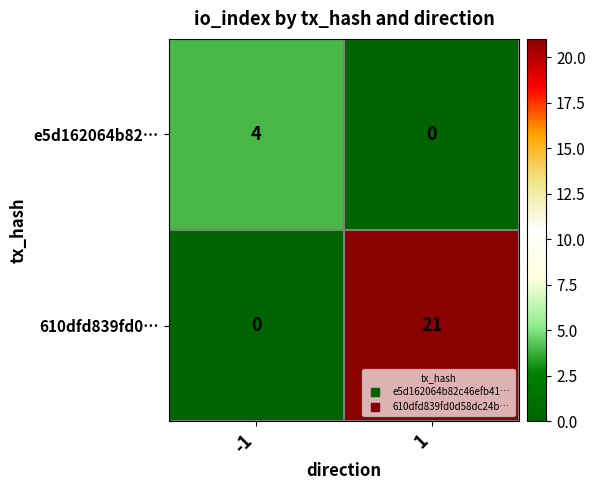

How many distinct data groups are displayed?

2